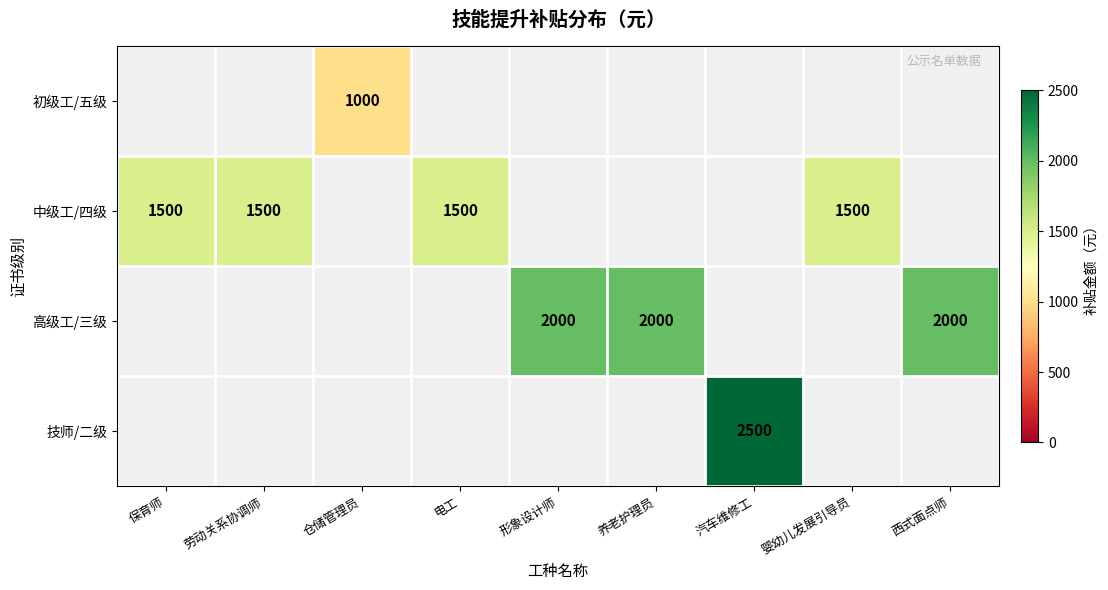

The 初级工/五级 series shows 1704 at 仓储管理员. True or false?

False